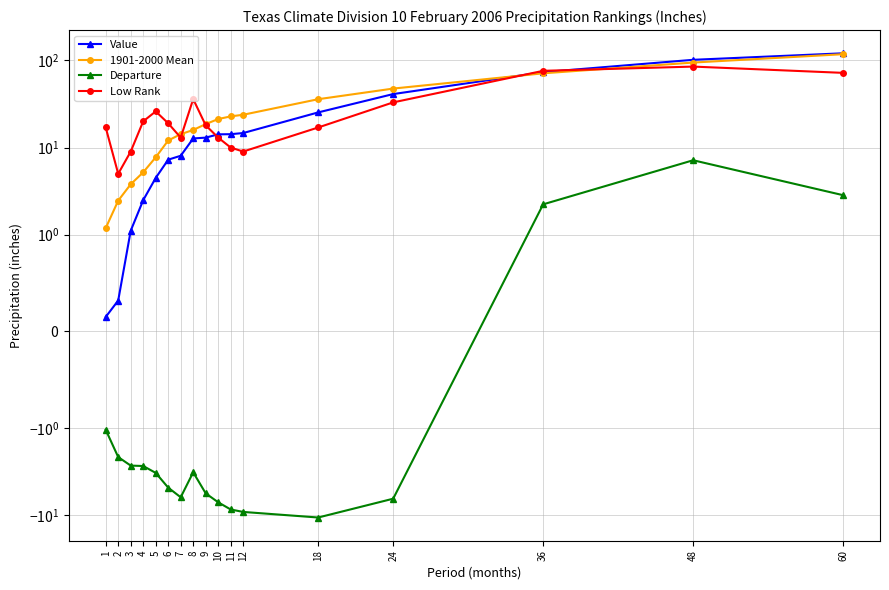

What is the value of the Low Rank point at the 6th from the left?

19.0